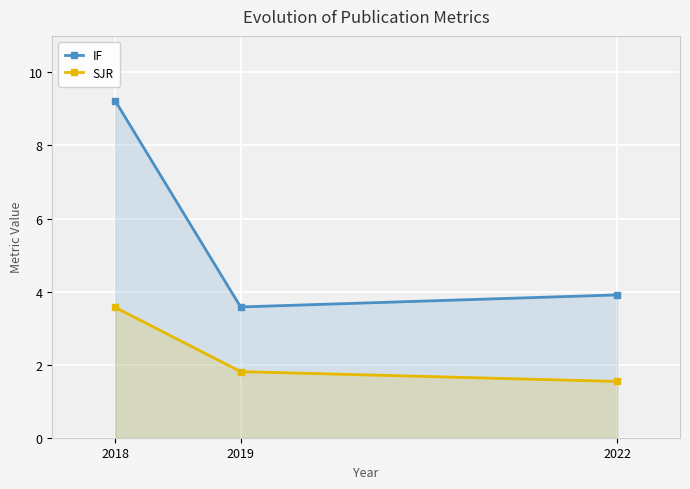

Reading left to right, list all the values displayed in this chart.

IF: 2018=9.2	2019=3.6	2022=3.9
SJR: 2018=3.6	2019=1.8	2022=1.5